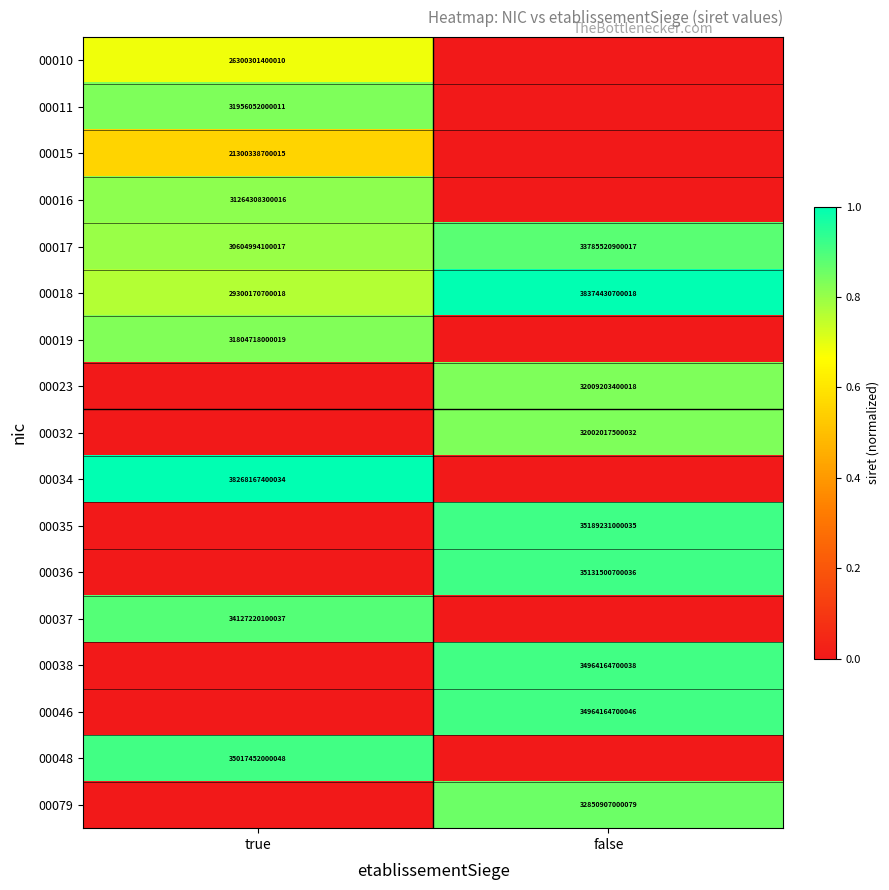

The value of 00035 at false is 18399491175499. True or false?

False